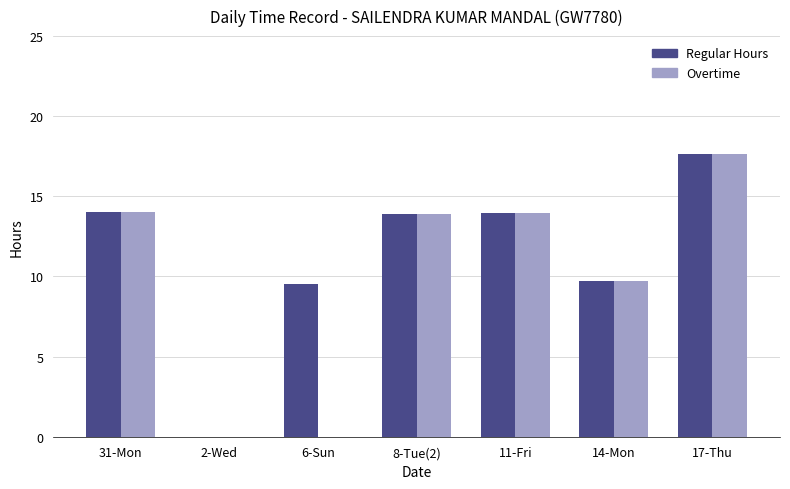

Is it true that Regular Hours equals 24.8 at 17-Thu?

False